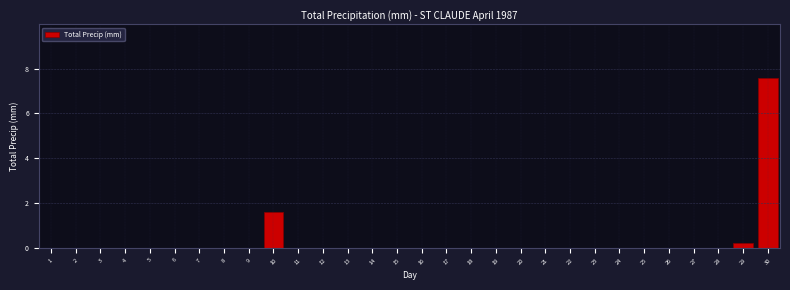

Reading left to right, what are all the values shown in this chart?

1=0.0	2=0.0	3=0.0	4=0.0	5=0.0	6=0.0	7=0.0	8=0.0	9=0.0	10=1.6	11=0.0	12=0.0	13=0.0	14=0.0	15=0.0	16=0.0	17=0.0	18=0.0	19=0.0	20=0.0	21=0.0	22=0.0	23=0.0	24=0.0	25=0.0	26=0.0	27=0.0	28=0.0	29=0.2	30=7.6